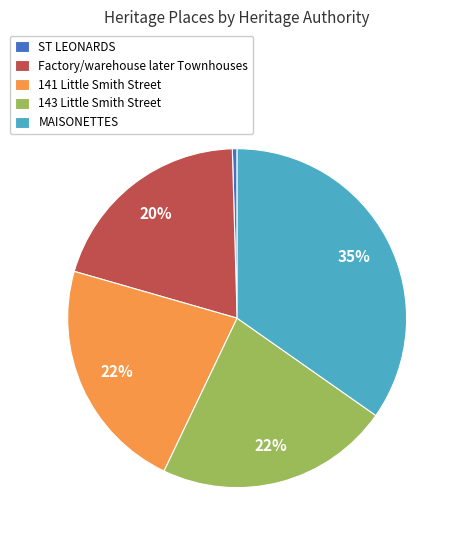

Is the sum of MAISONETTES and Factory/warehouse later Townhouses greater than half?

Yes